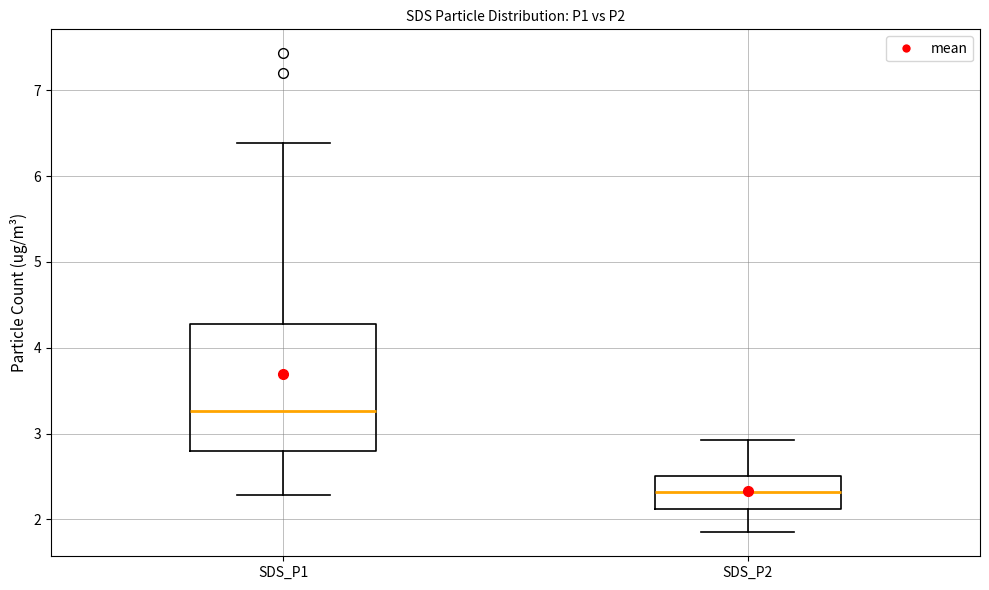

Which box's median line is the highest?

SDS_P1